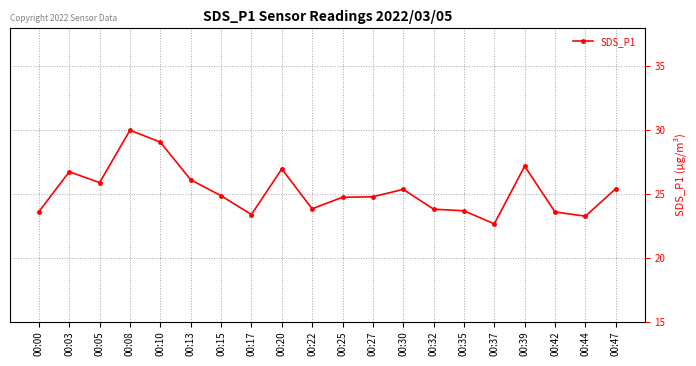

The chart shows a value of 9.3 at 00:13. True or false?

False